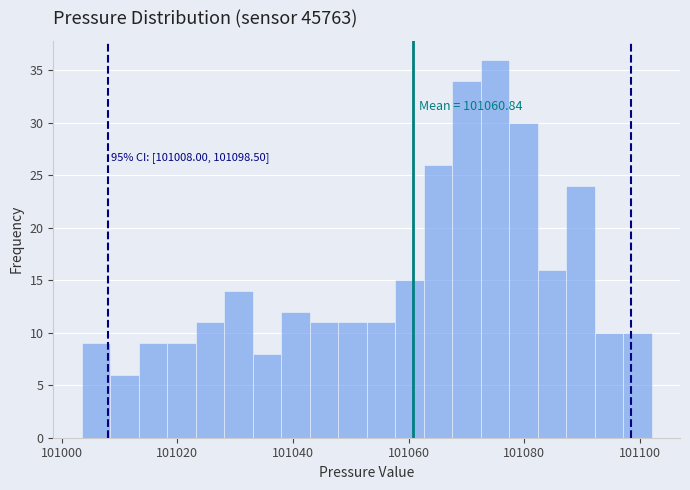

Read against the x-axis, roughly where is the centre of the tallest bar?

101074